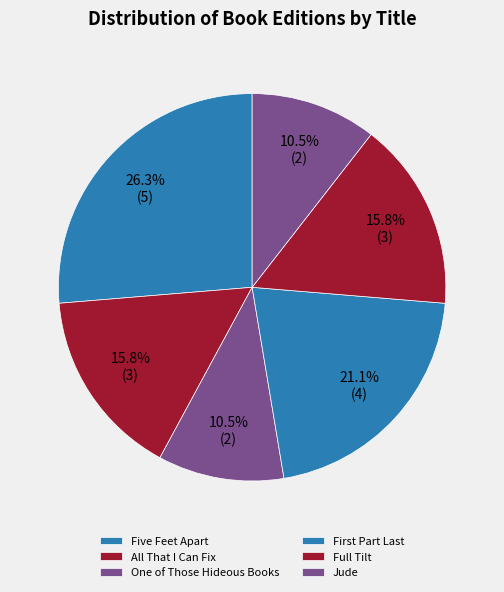

Does any single category account for the majority?

No